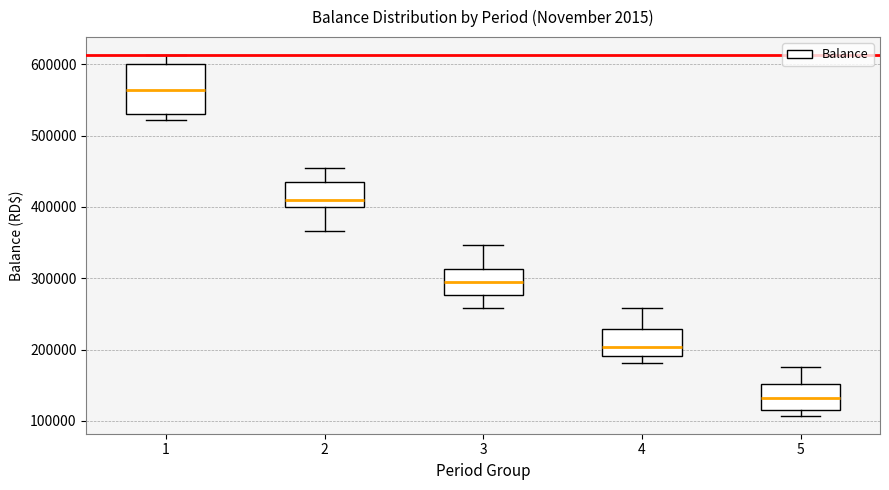

Reading left to right, read every box against the y-axis: the position of its median line, the range the box covers, and the ends of its whiskers. The values are not printed on the chart, so give them approximately, as read against the axis.

1: median 560000, box 530000 to 600000, whiskers 520000 to 610000
2: median 410000, box 400000 to 440000, whiskers 370000 to 450000
3: median 300000, box 280000 to 310000, whiskers 260000 to 350000
4: median 200000, box 190000 to 230000, whiskers 180000 to 260000
5: median 130000, box 120000 to 150000, whiskers 110000 to 180000